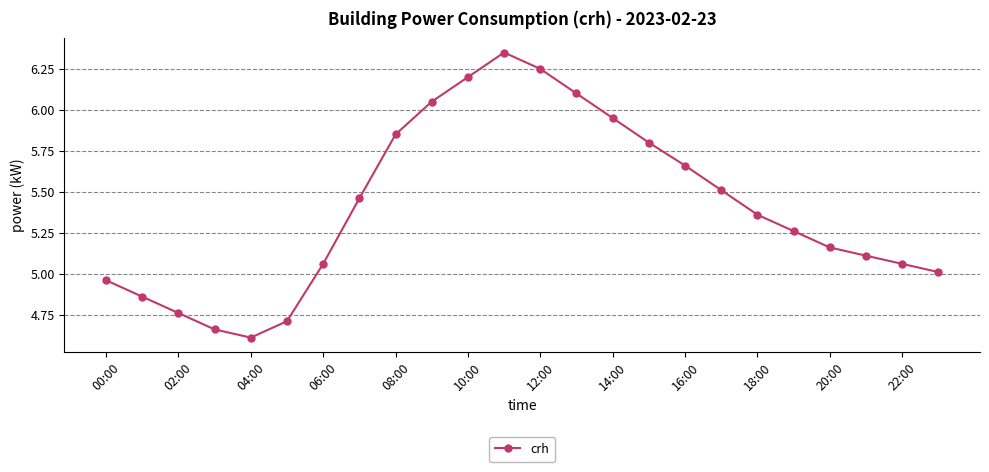

How many interior local valleys (lower than both neighbors) does the data have?

1